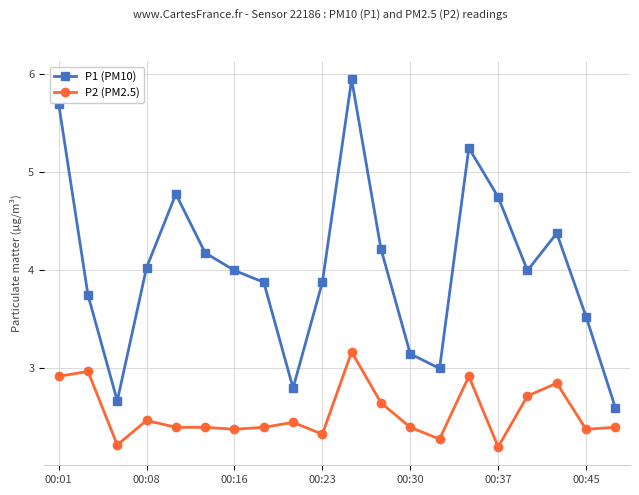

Which series has the largest range (max minus min)?

P1 (PM10)